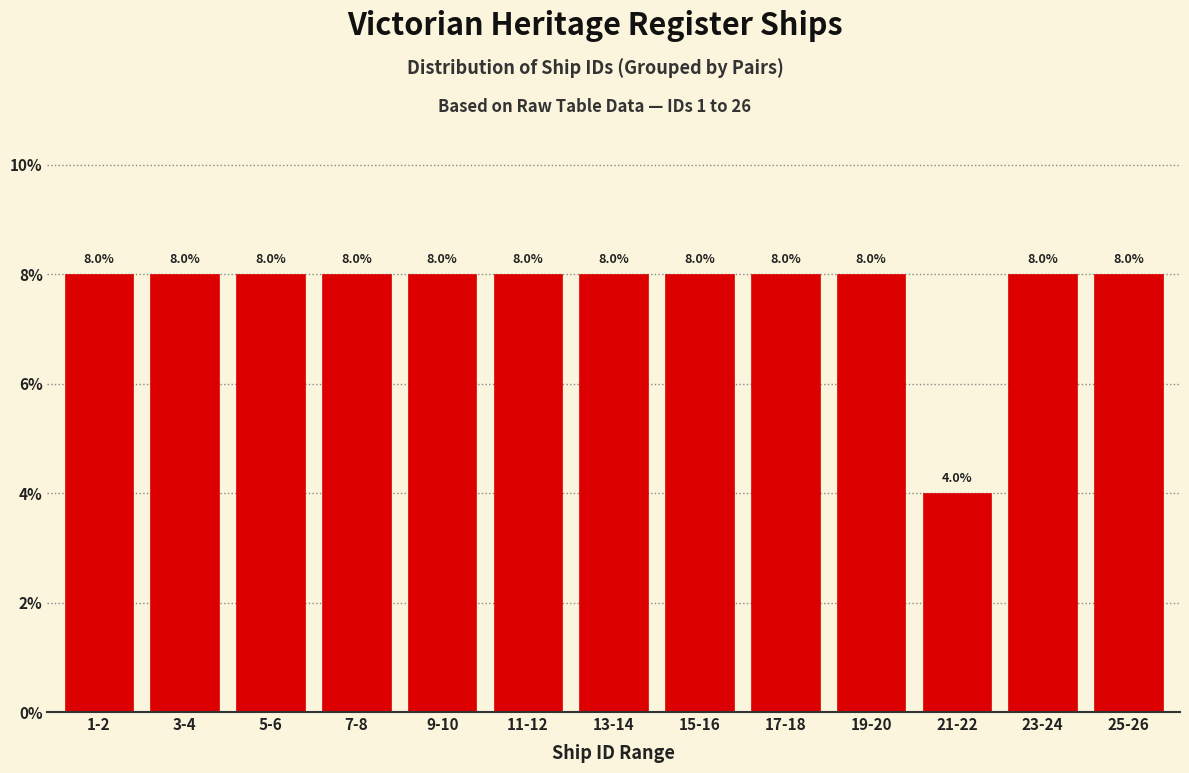

Reading left to right, transcribe all the data shown in this chart.

8	8	8	8	8	8	8	8	8	8	4	8	8